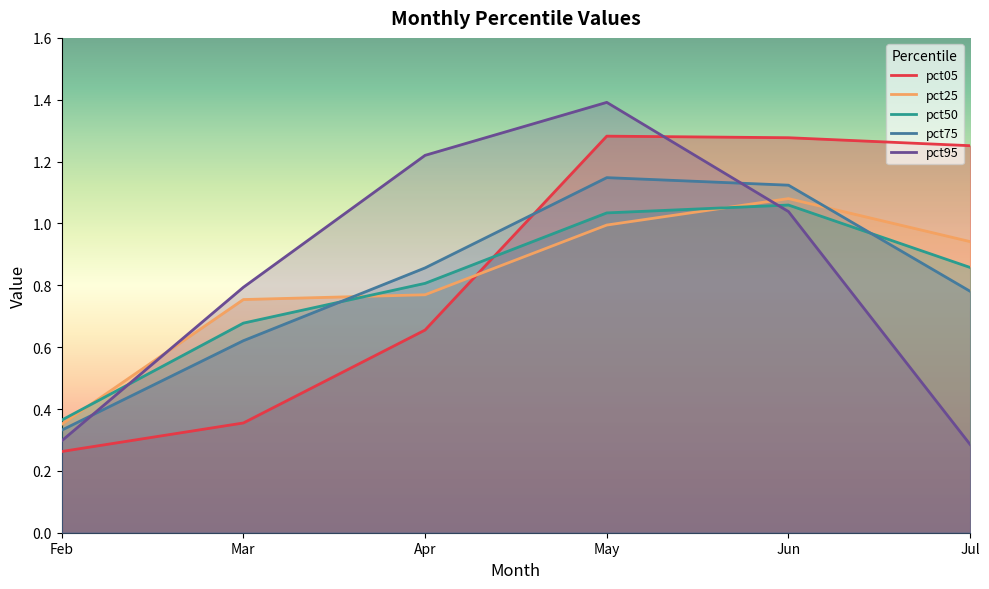

Which category has the highest value in the pct05 series?

May